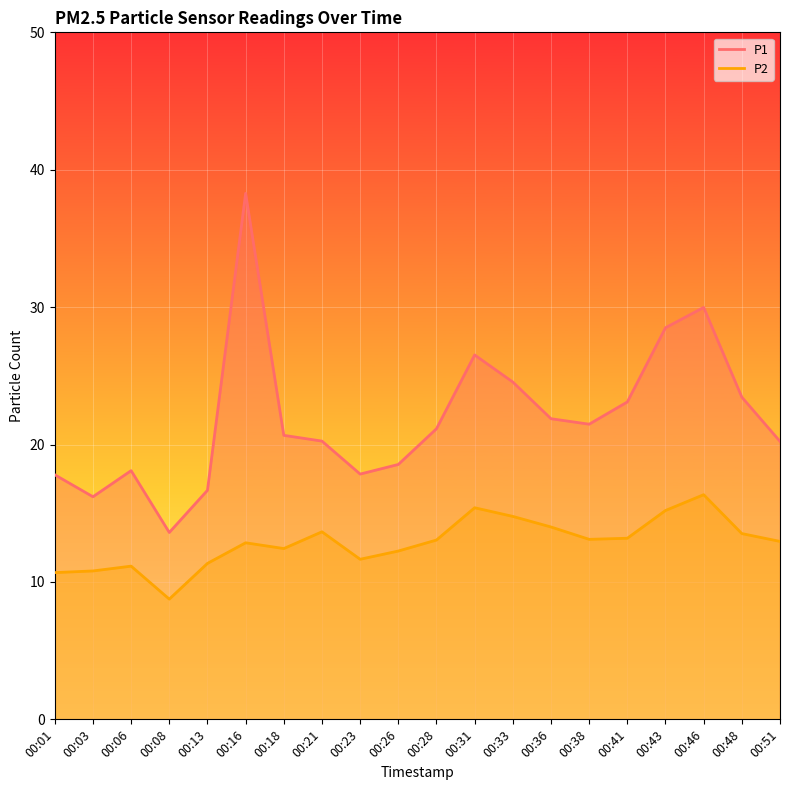

Which has a higher value, 00:23 or 00:41?

00:41